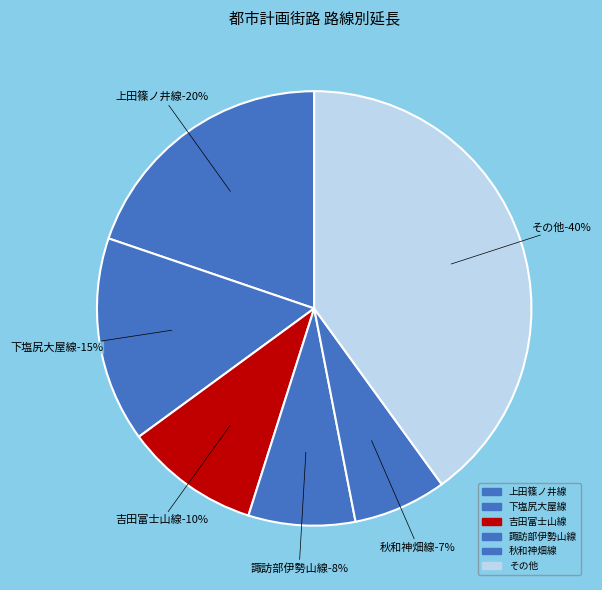

To the nearest percent, what portion does 上田篠ノ井線 represent?

20%